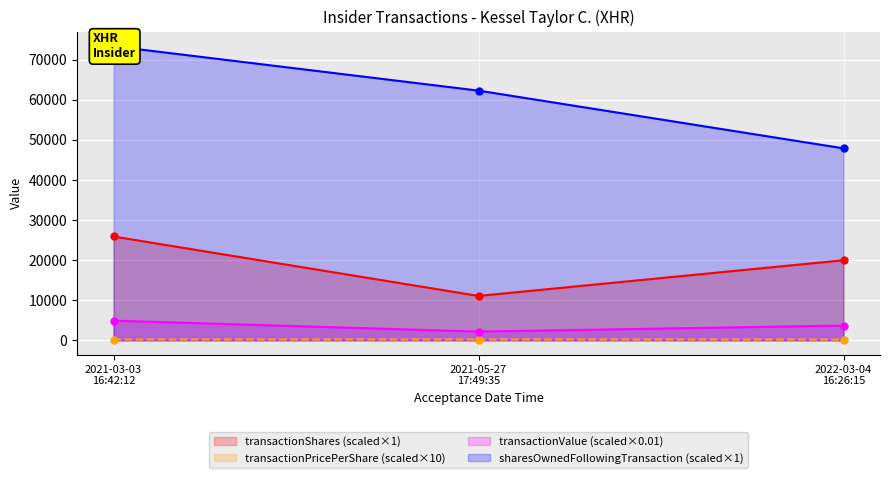

True or false: transactionValue has a value of 1343.8 at 2021-03-03 16:42:12.

False